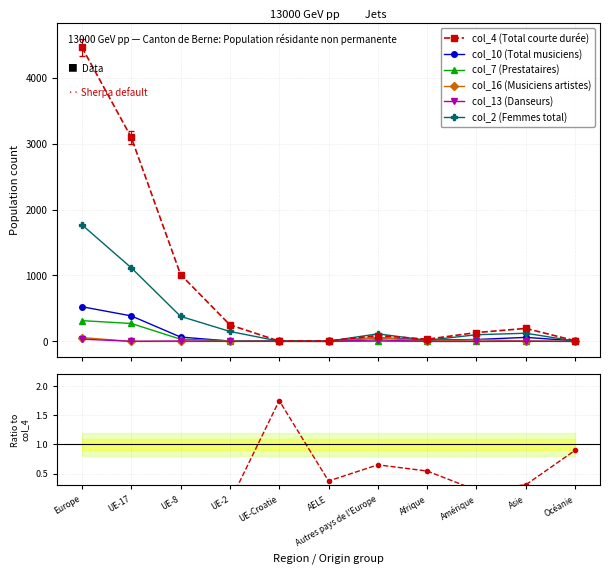

True or false: col_4 (Total courte durée) has a value of 6777 at Europe.

False